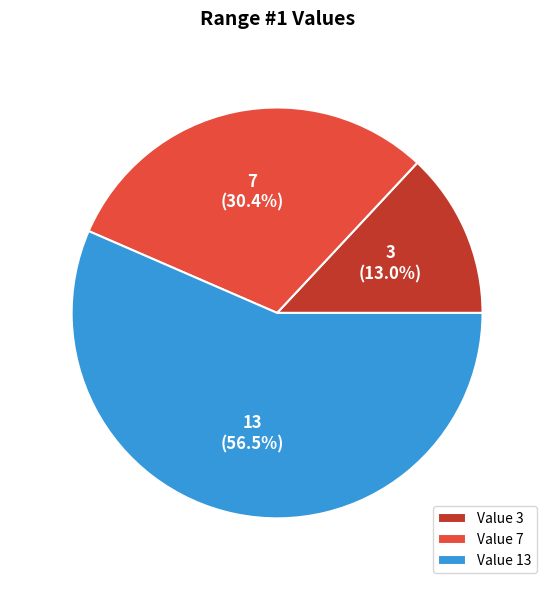

Do Value 7 and Value 13 together represent more than half of the pie?

Yes